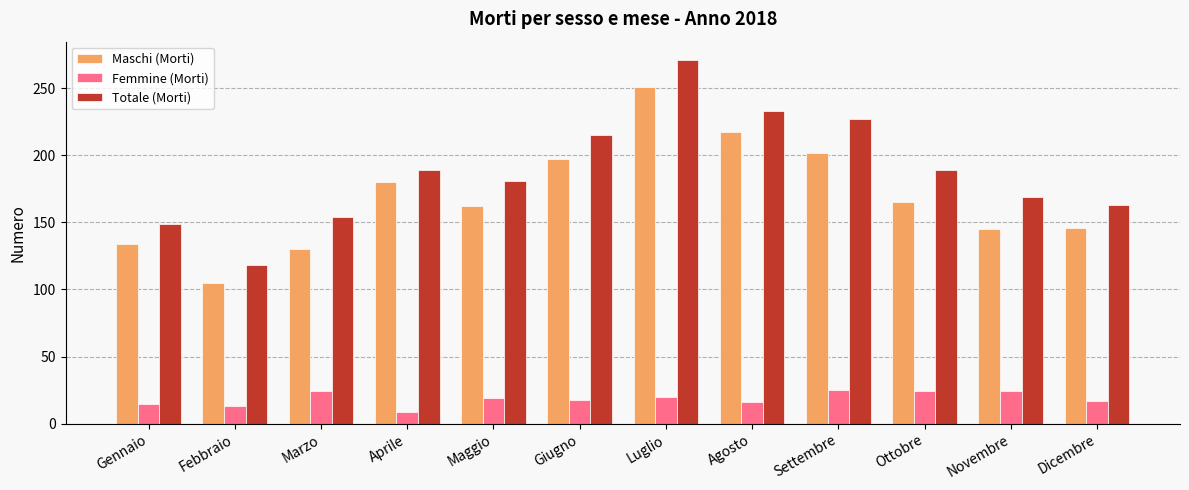

Which series changed the most between Febbraio and Agosto?

Totale (Morti)